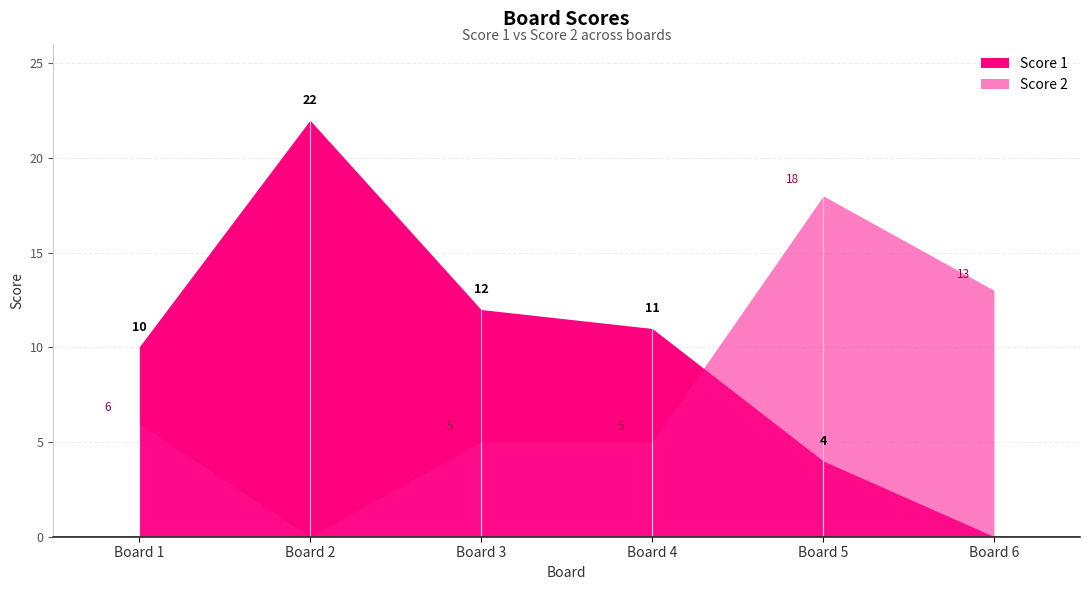

How many values in the Score 1 series exceed 11?

2